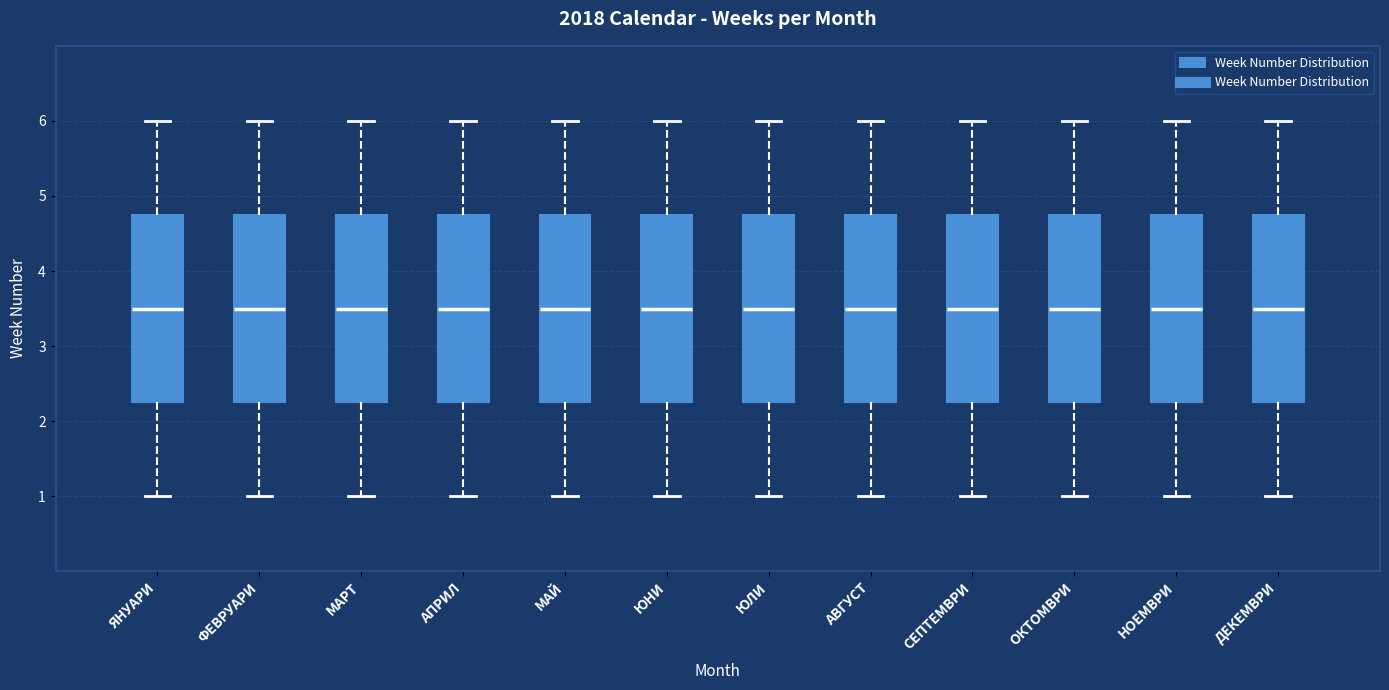

Where does the lower whisker of the box for ДЕКЕМВРИ end on the y-axis? The values are not printed on the chart, so give them approximately, as read against the axis.

1.0